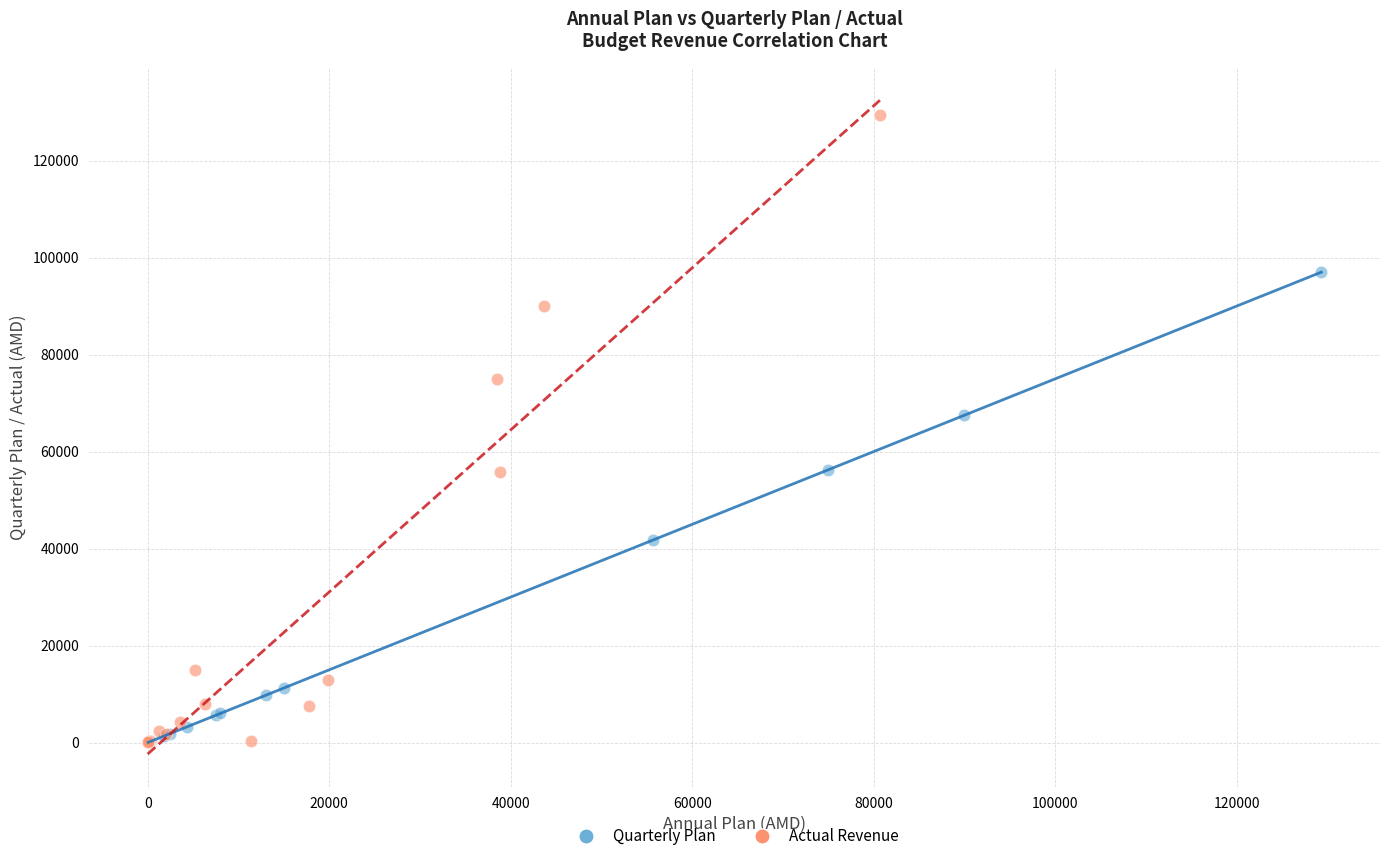

Which series has the widest spread of Y values?

Actual Revenue